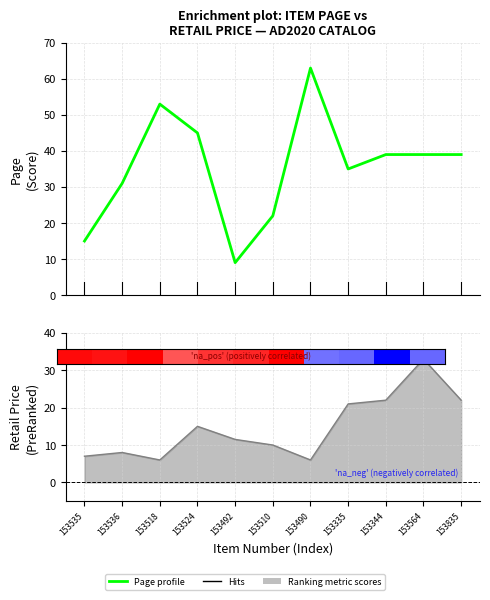

What is the sum of the values at 153510 and 153536?

53